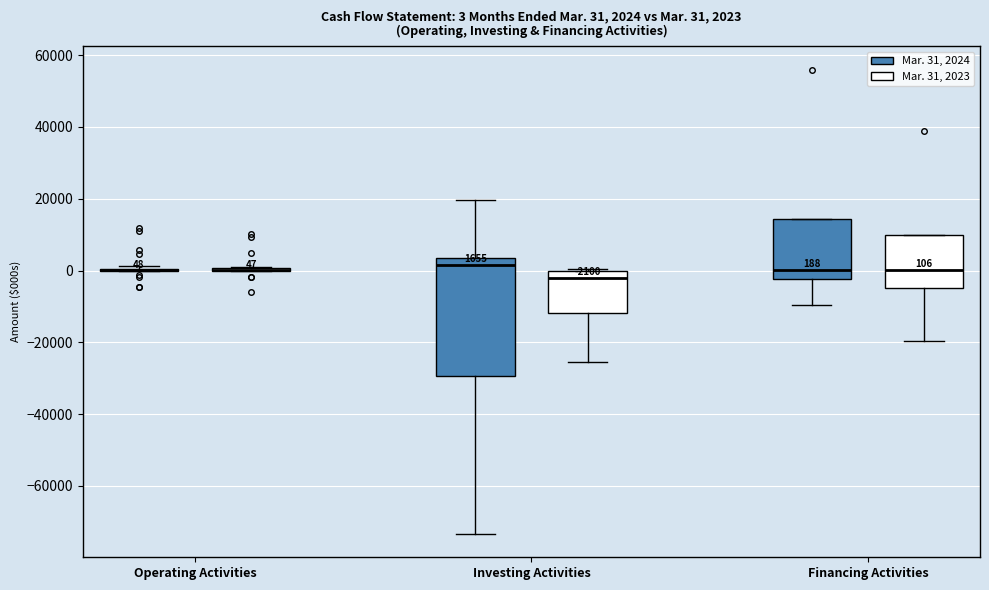

Which box is the tallest, from its lower edge to its upper edge?

Investing Activities (Mar. 31, 2024)